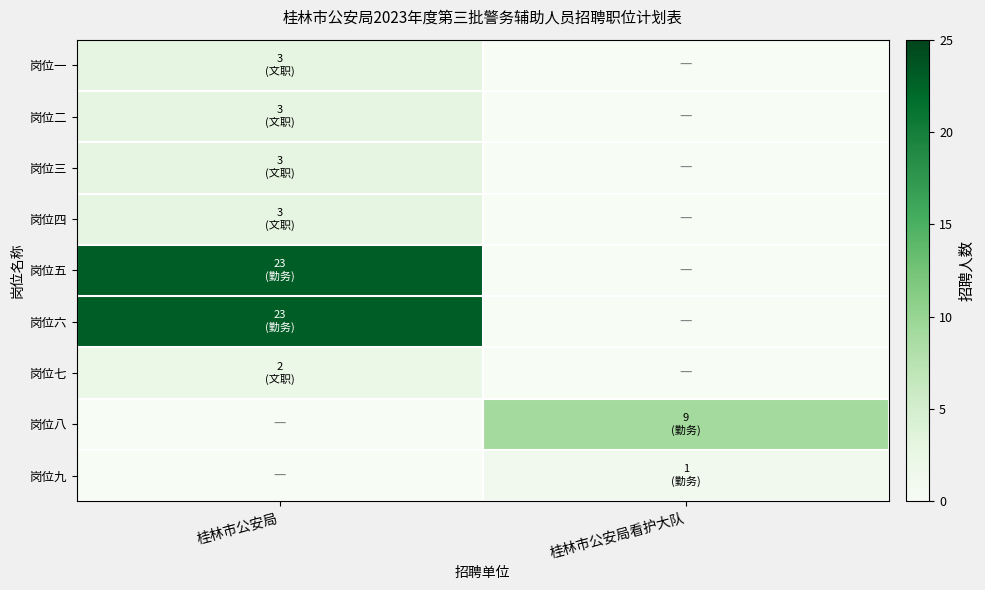

Which category has the lowest value across all series?

桂林市公安局看护大队